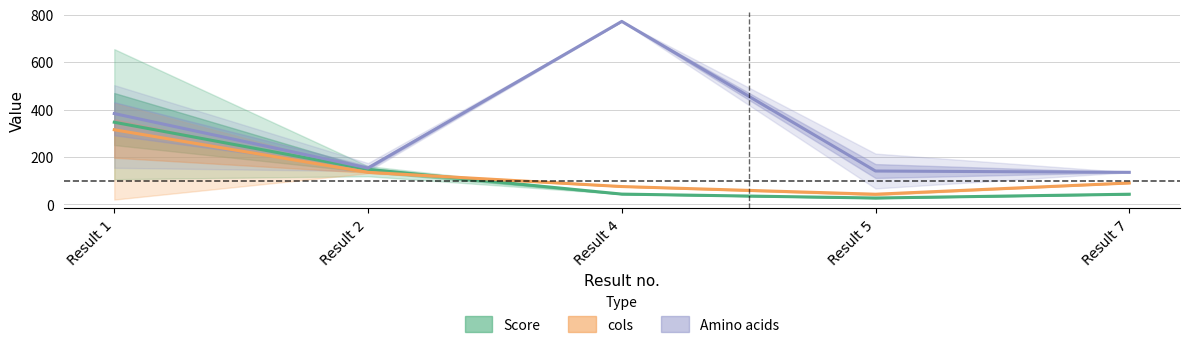

What is the difference between the maximum and minimum values in the cols series?

272.1